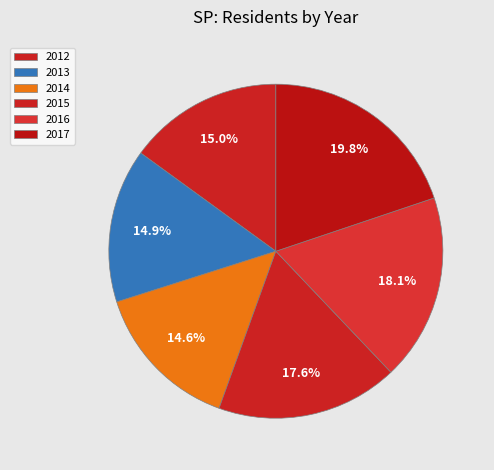

Is 2013 the majority of the pie?

No